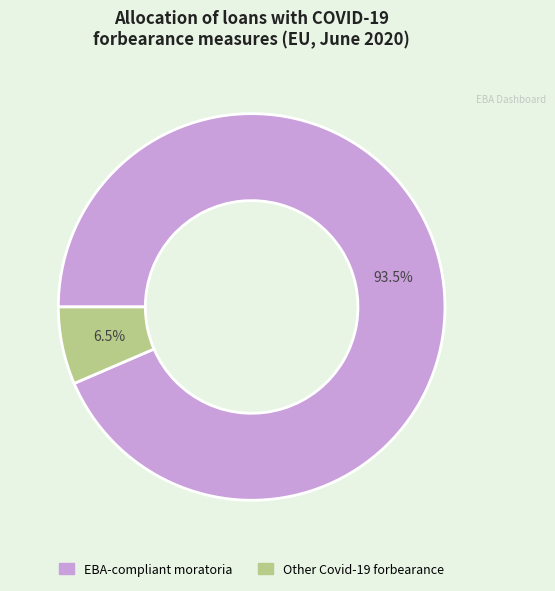

Which category has the biggest portion of the pie?

EBA-compliant moratoria